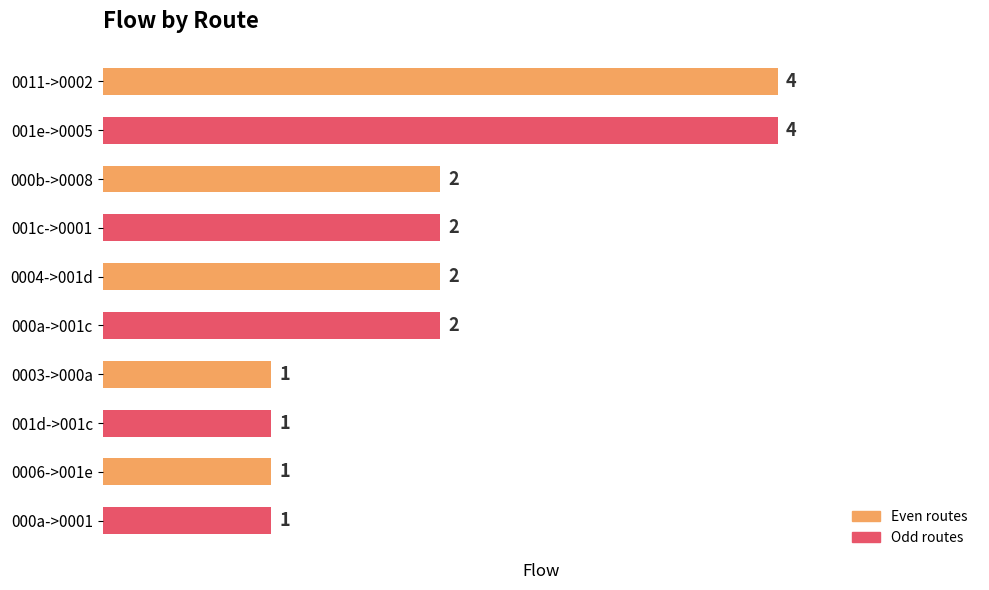

Does the chart contain stacked bars?

No